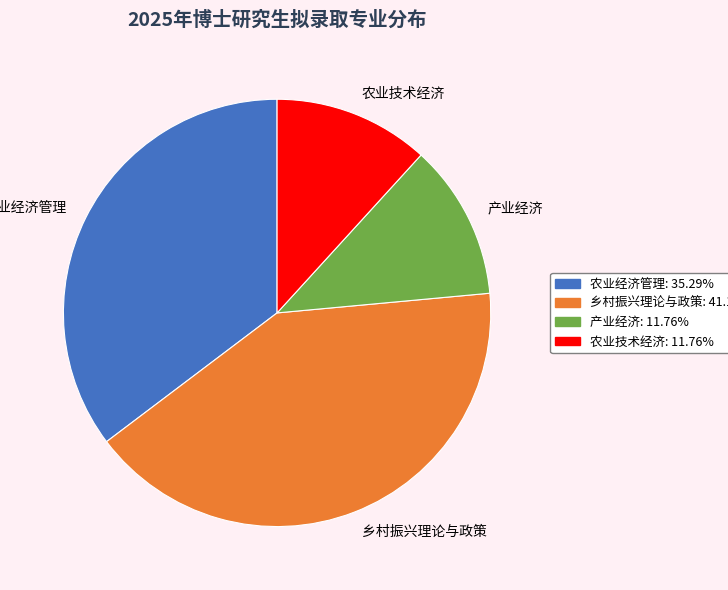

Is the sum of 农业经济管理 and 产业经济 greater than half?

No